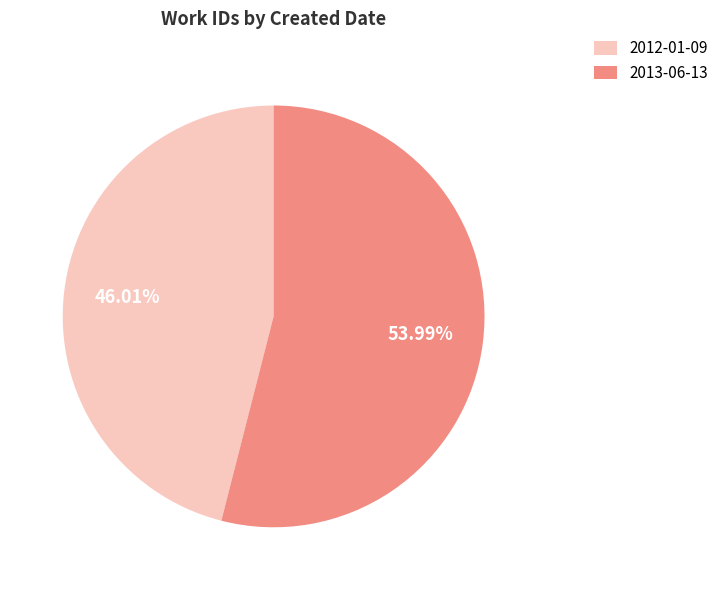

To the nearest percent, what percentage of the pie is 2013-06-13?

54%